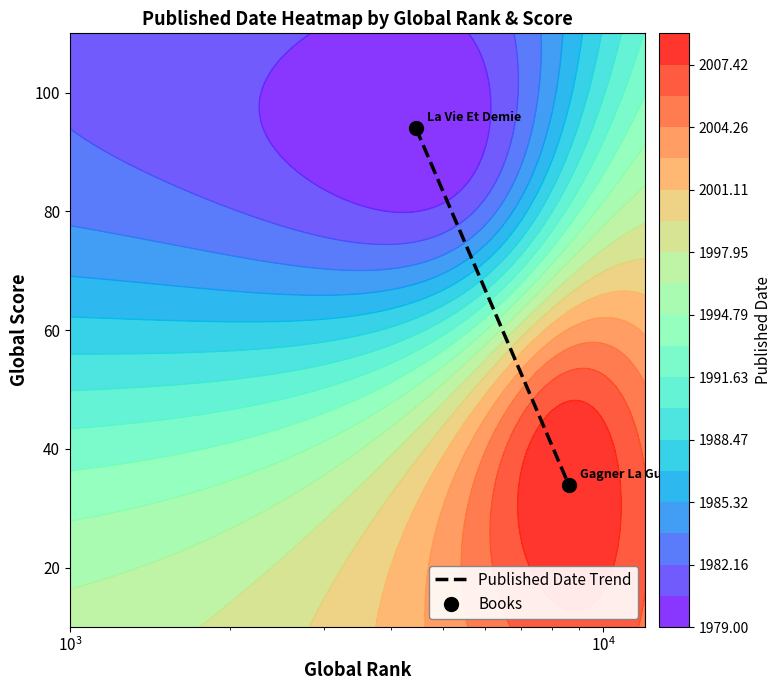

Reading left to right, what are all the values shown in this chart?

Published Date Trend: 94	34
Books: 94	34